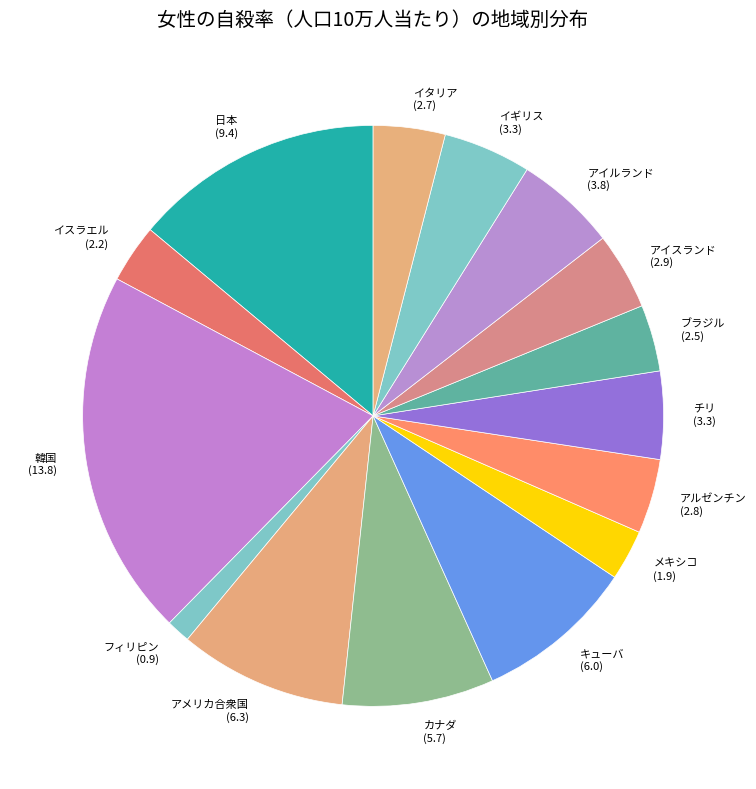

Combined, do メキシコ and 韓国 account for over 50%?

No